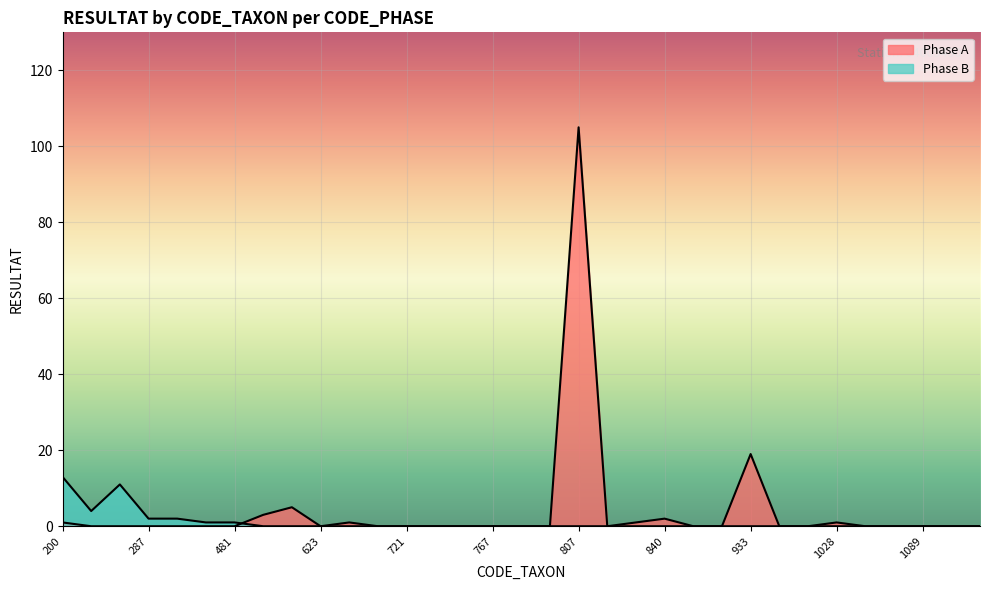

What is the difference between the second highest and second lowest values in the Phase B series?

11